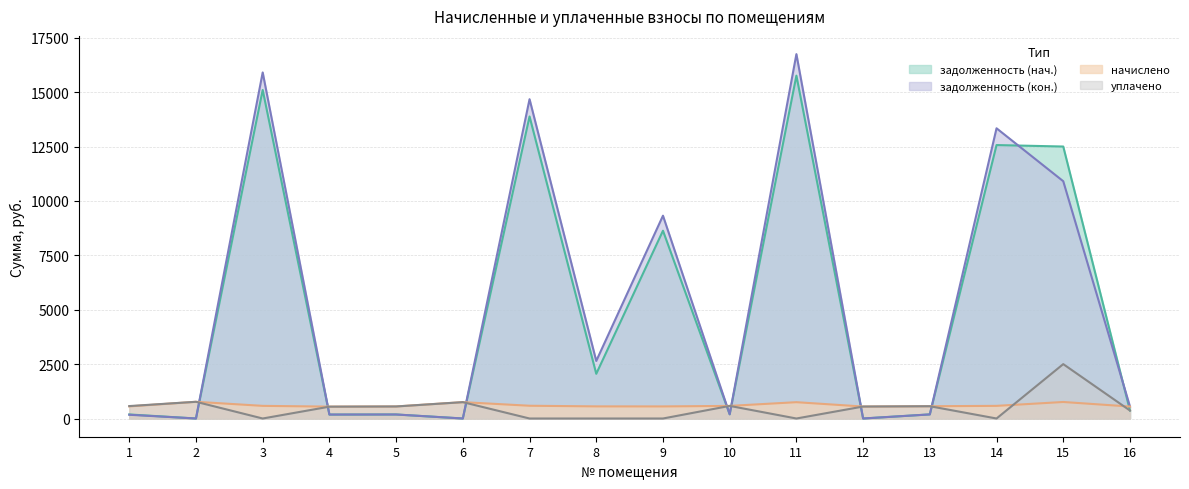

What is the value of the уплачено point at the 16th from the left?

366.7